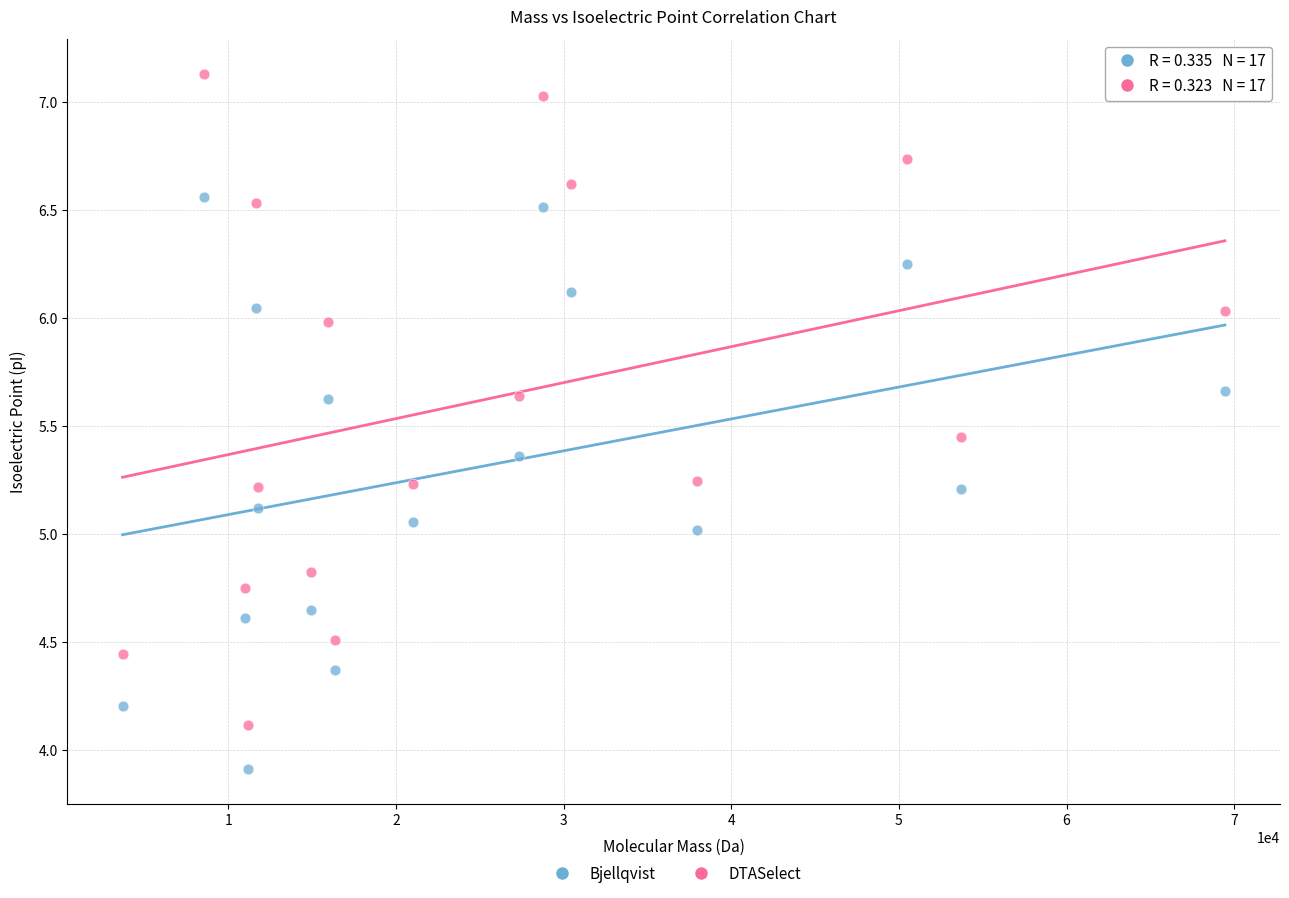

Across all data points, what is the range of Y values (max minus min)?

3.2